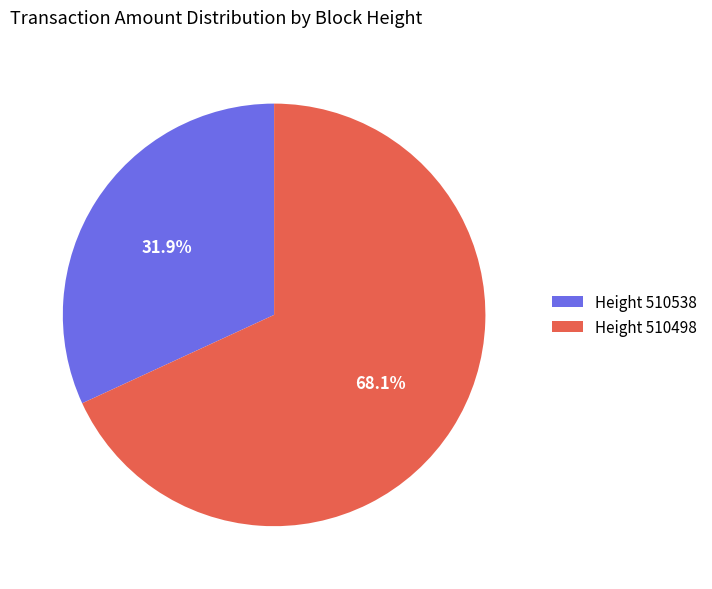

What percentage do Height 510498 and Height 510538 together represent?

100.0%